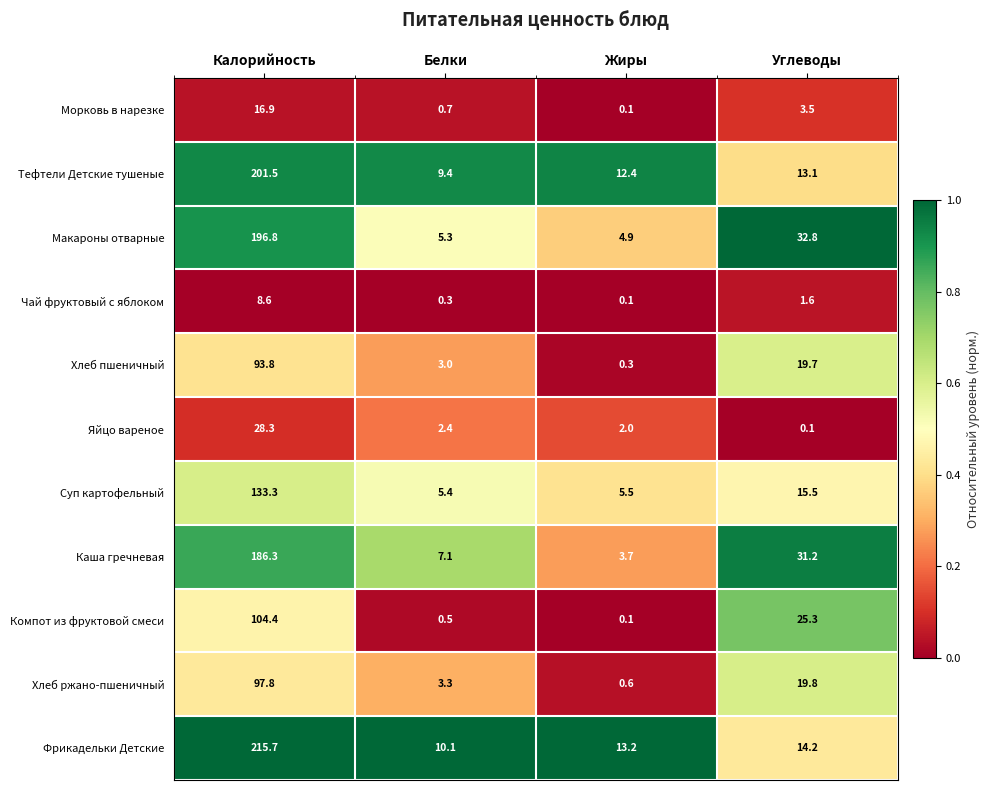

Where is Яйцо вареное nearest to the value 14?

Белки